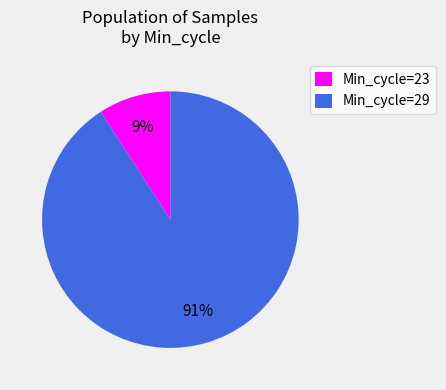

Which slice is the largest?

Min_cycle=29